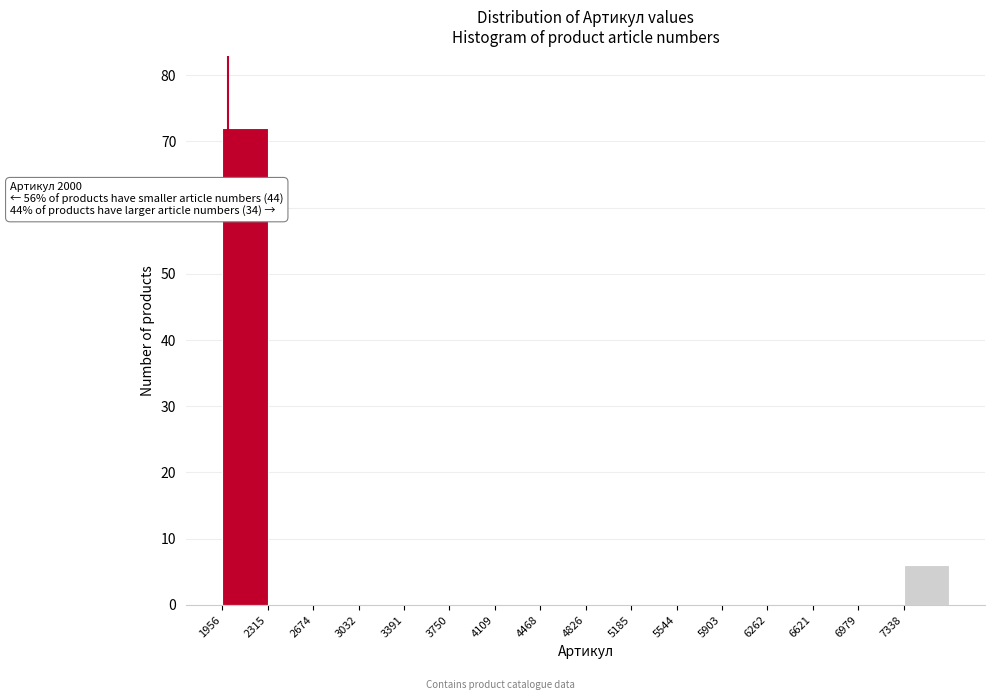

Over which range of the x-axis is the bar tallest?

1950 to 2300